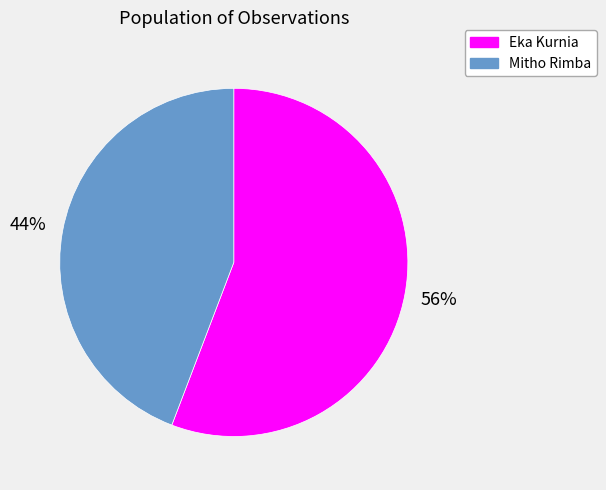

Is it true that Eka Kurnia is 43% of the pie?

False